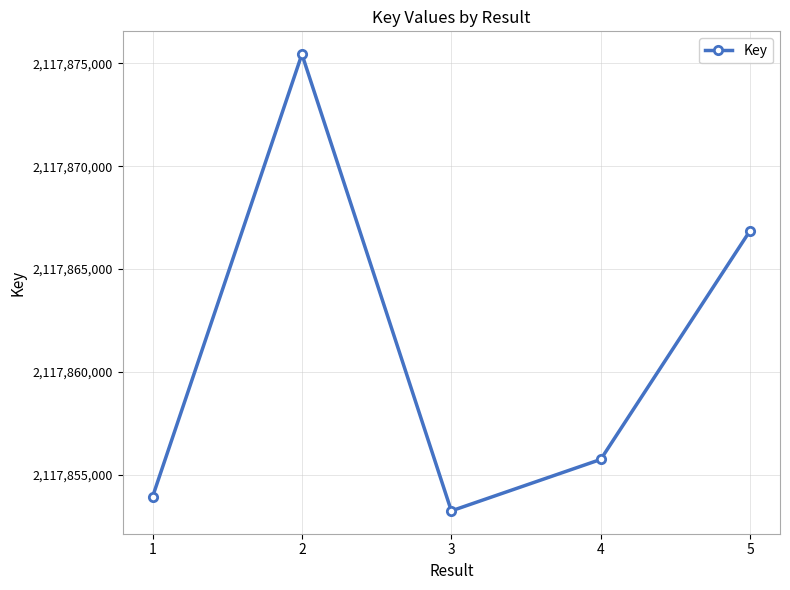

What is the change in value from 2 to 4?

-19703